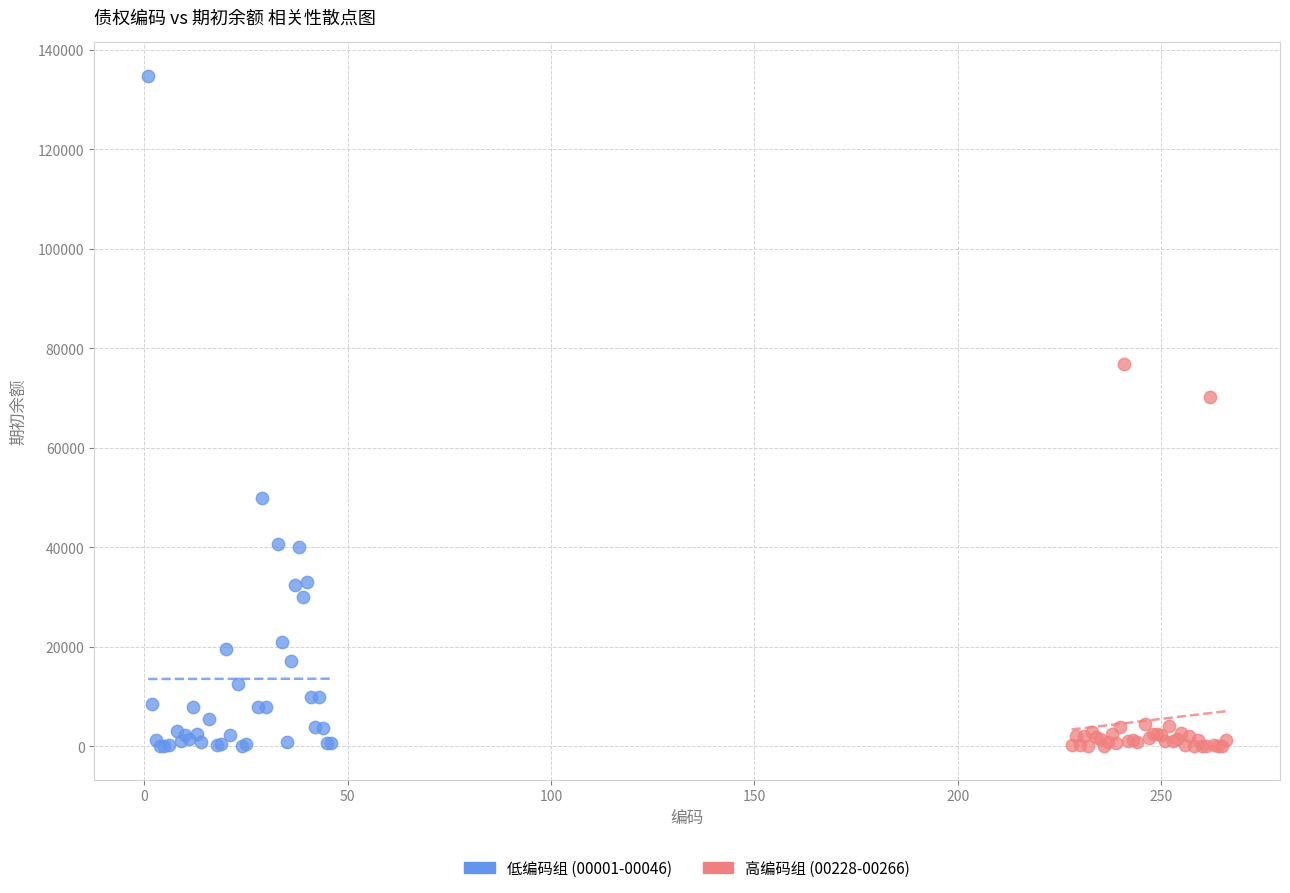

Which series has the widest spread of Y values?

低编码组 (00001-00046)